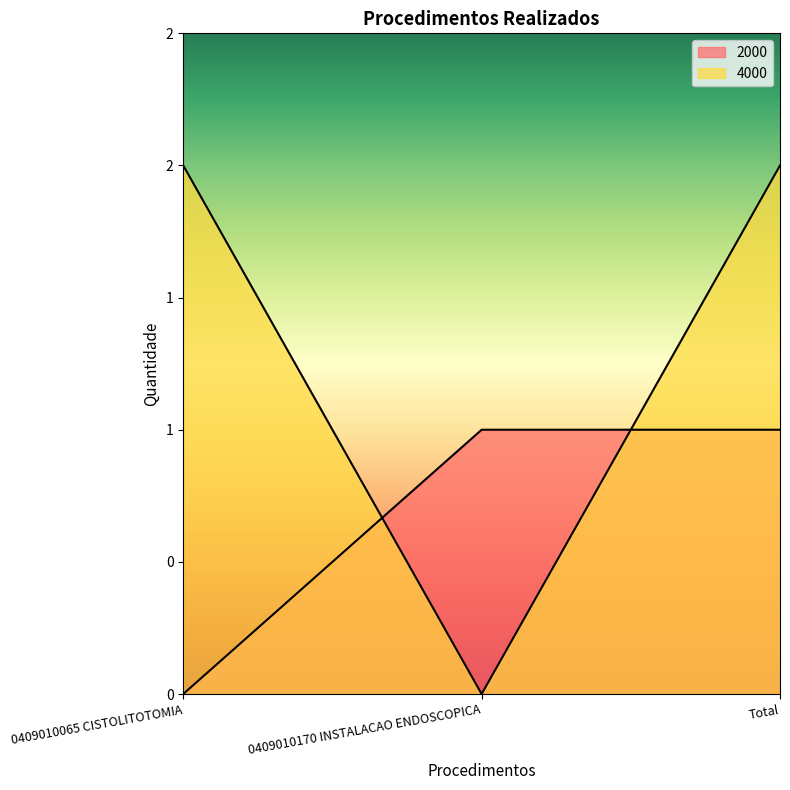

Which series has the largest total across all categories?

4000